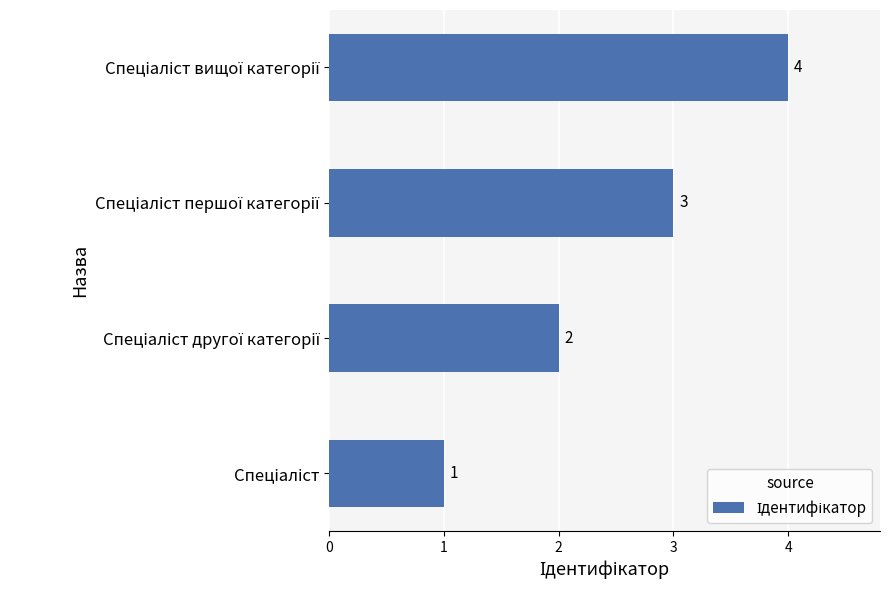

What is the greatest value displayed?

4